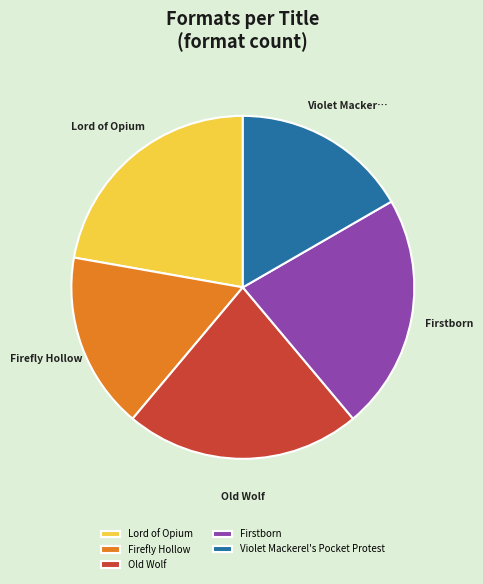

The Violet Mackerel's Pocket Protest slice represents 17% of the pie. True or false?

True